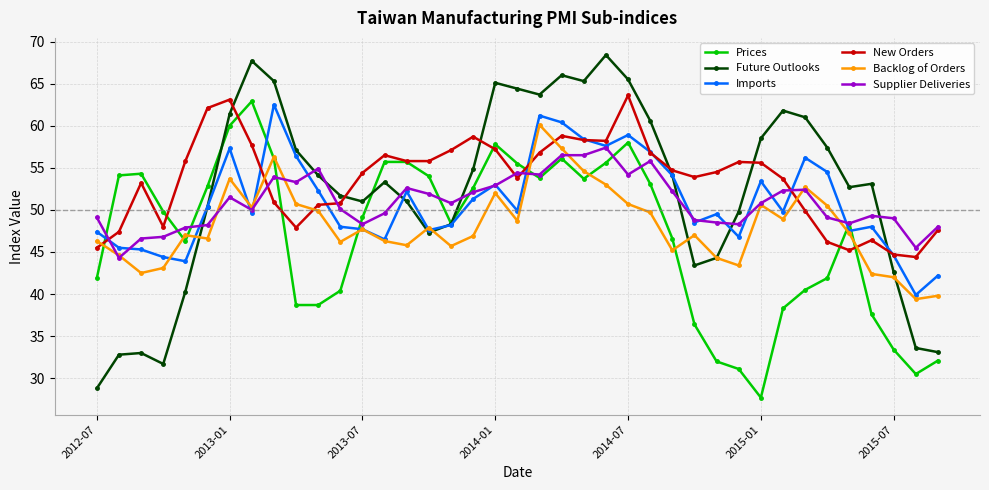

Which series has the widest spread of values?

Future Outlooks